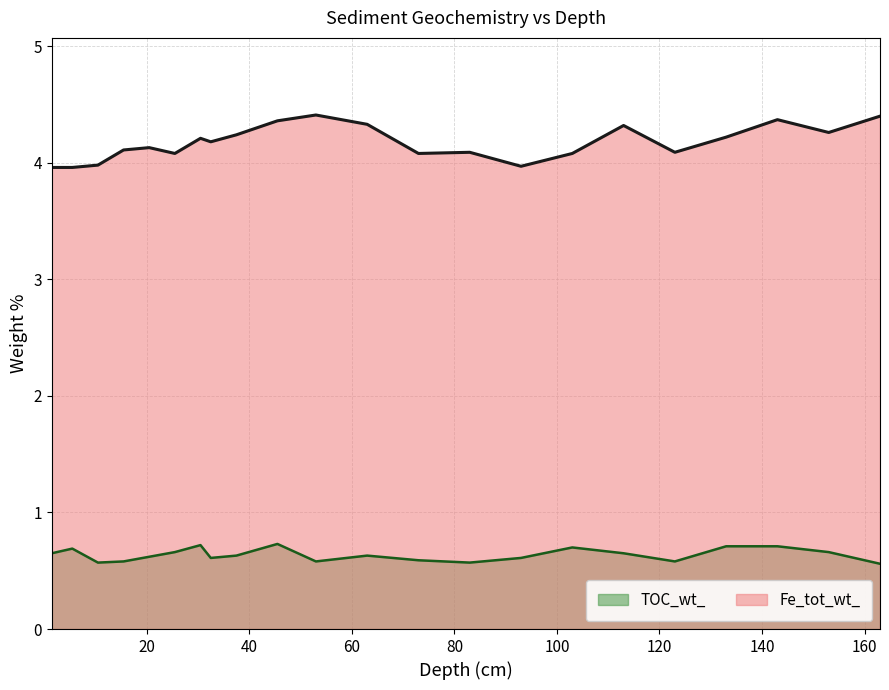

List the labels in order of TOC_wt_ value, largest first.

45.5, 30.5, 133.0, 143.0, 103.0, 5.5, 25.5, 153.0, 1.5, 113.0, 37.5, 63.0, 20.5, 32.5, 93.0, 73.0, 15.5, 53.0, 123.0, 10.5, 83.0, 163.0